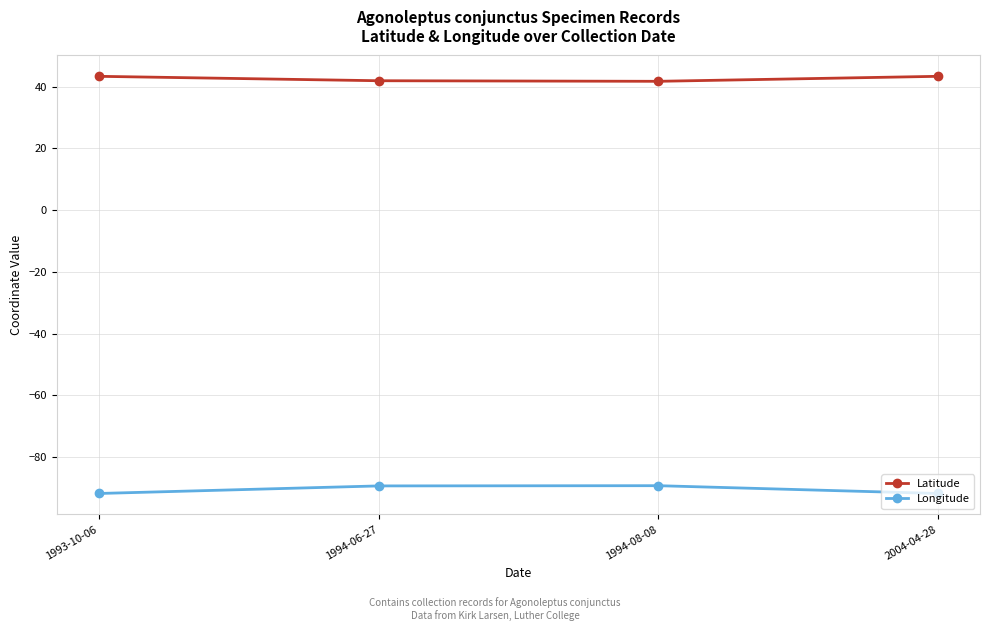

What is the difference between the second highest and minimum values in the Longitude series?

2.5